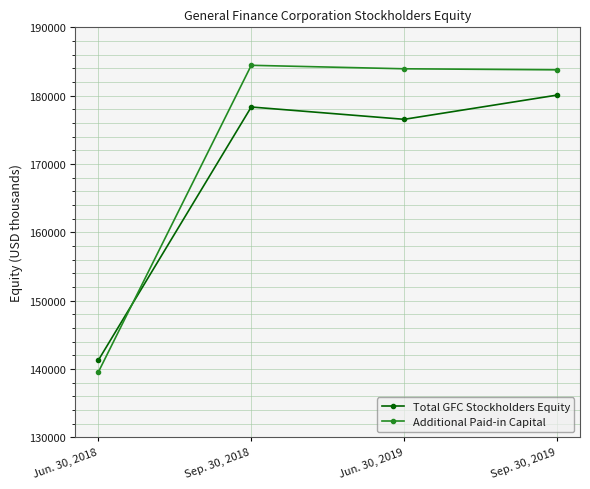

Between which two adjacent categories do Additional Paid-in Capital and Total GFC Stockholders Equity first intersect?

Jun. 30, 2018 and Sep. 30, 2018